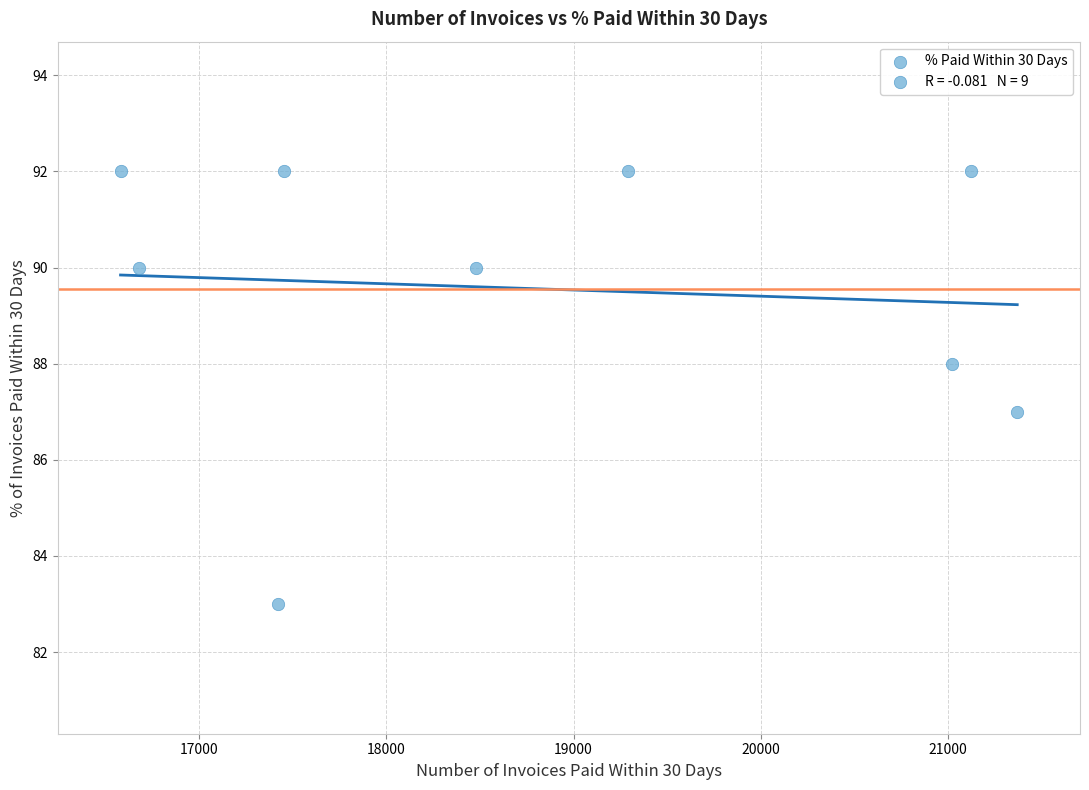

What is the range of X values (max minus min)?

4792